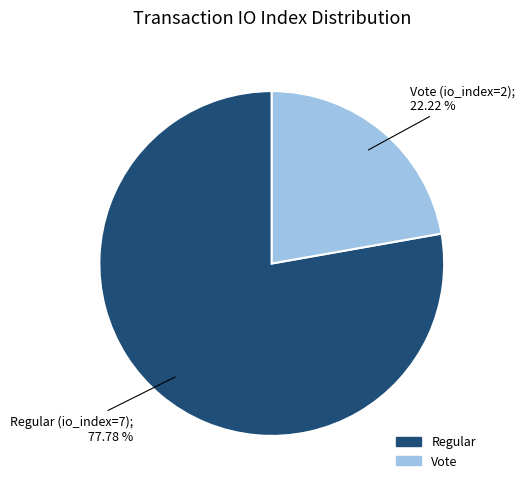

Does any single category account for the majority?

Yes